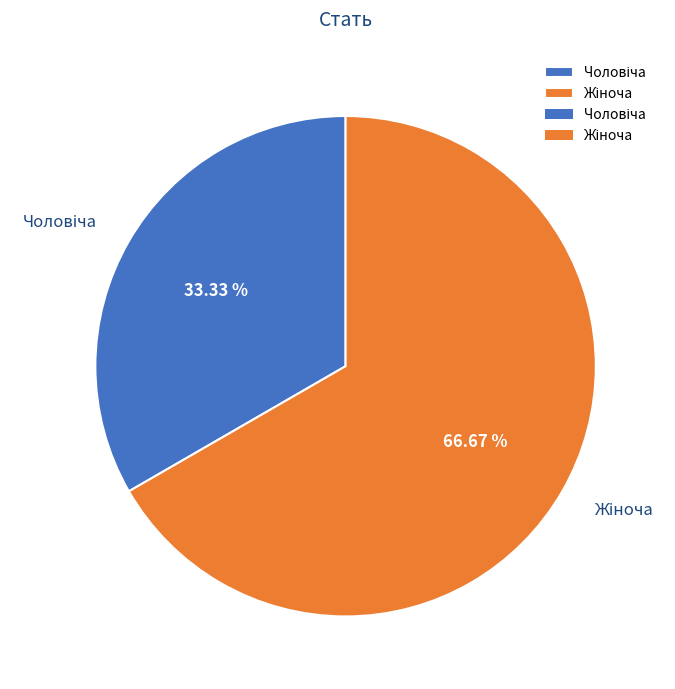

Does any single category account for the majority?

Yes